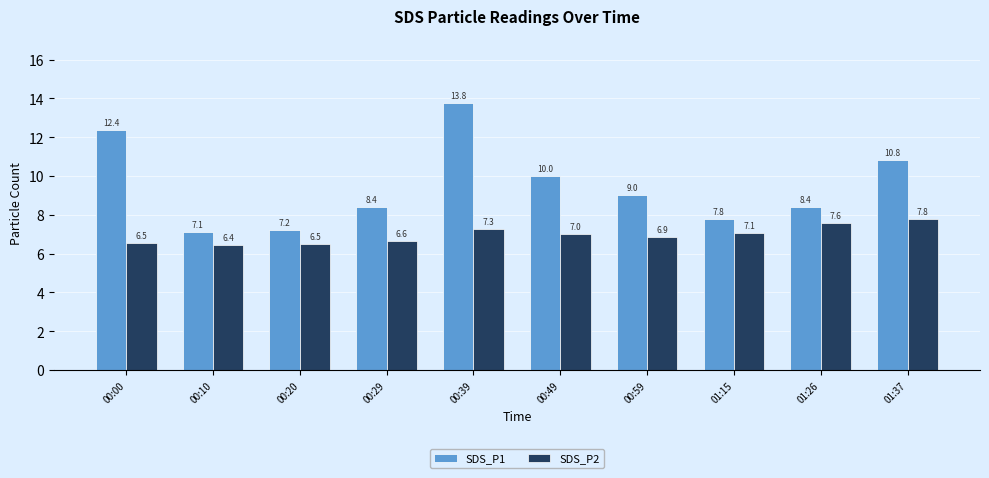

List the series in order of their overall mean, lowest first.

SDS_P2, SDS_P1